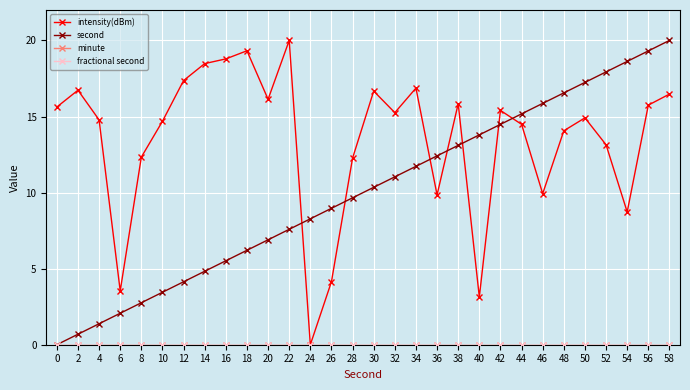

Reading left to right, list all the values displayed in this chart.

intensity(dBm): 15.6	16.7	14.8	3.5	12.3	14.7	17.4	18.5	18.8	19.3	16.1	20.0	0.0	4.1	12.3	16.7	15.3	16.9	9.8	15.8	3.1	15.4	14.5	9.9	14.1	14.9	13.1	8.7	15.7	16.5
second: 0.0	0.7	1.4	2.1	2.8	3.4	4.1	4.8	5.5	6.2	6.9	7.6	8.3	9.0	9.7	10.3	11.0	11.7	12.4	13.1	13.8	14.5	15.2	15.9	16.6	17.2	17.9	18.6	19.3	20.0
minute: 0.0	0.0	0.0	0.0	0.0	0.0	0.0	0.0	0.0	0.0	0.0	0.0	0.0	0.0	0.0	0.0	0.0	0.0	0.0	0.0	0.0	0.0	0.0	0.0	0.0	0.0	0.0	0.0	0.0	0.0
fractional second: 0.0	0.0	0.0	0.0	0.0	0.0	0.0	0.0	0.0	0.0	0.0	0.0	0.0	0.0	0.0	0.0	0.0	0.0	0.0	0.0	0.0	0.0	0.0	0.0	0.0	0.0	0.0	0.0	0.0	0.0